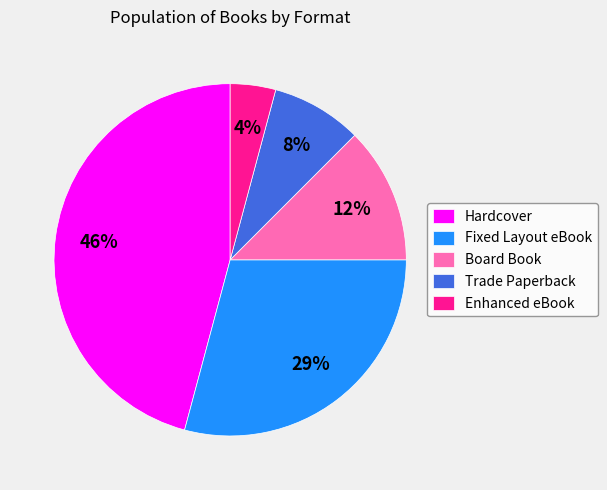

Count the number of slices in the pie.

5